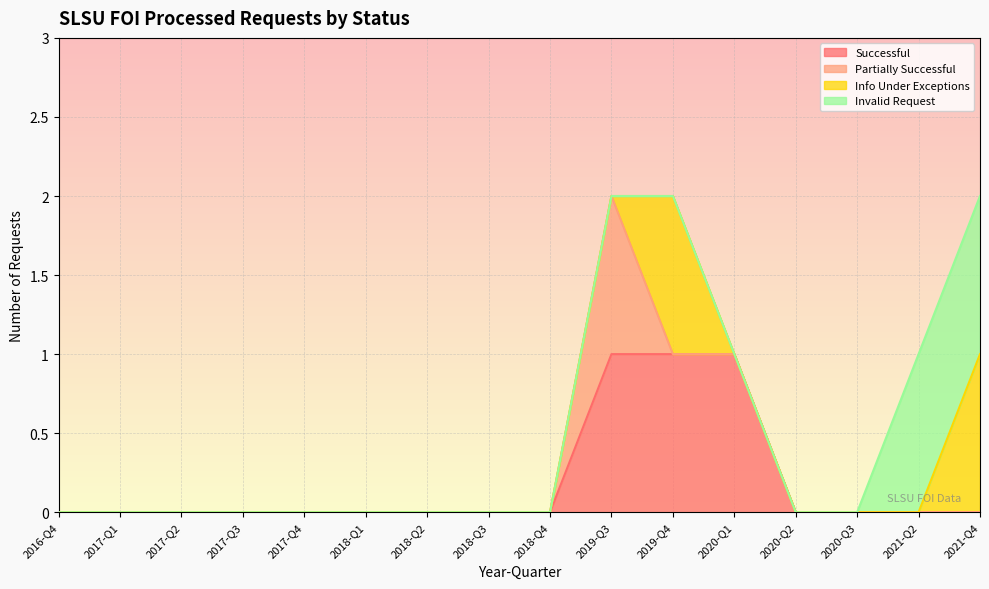

Which category has the lowest value across all series?

2016-Q4